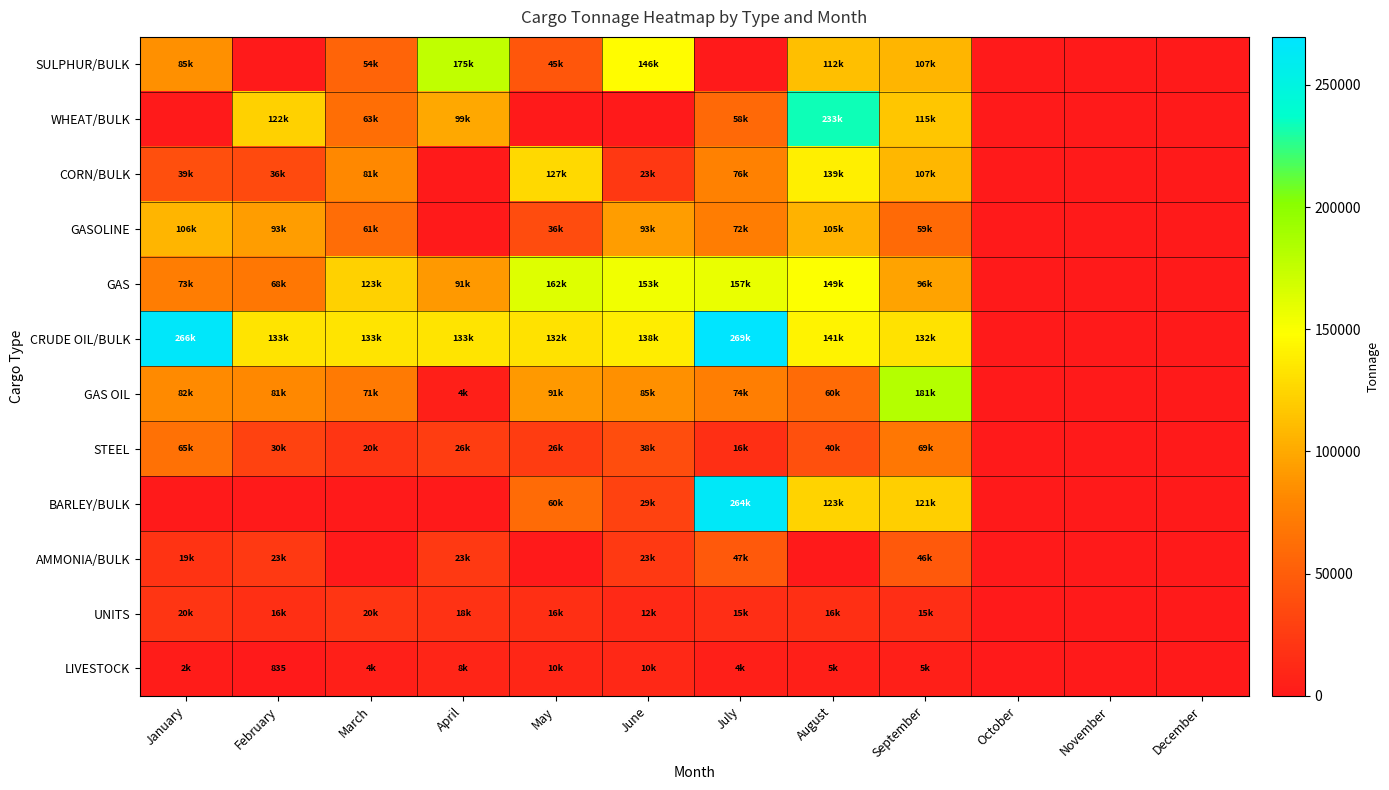

What is the sum of all GAS values?

1076058